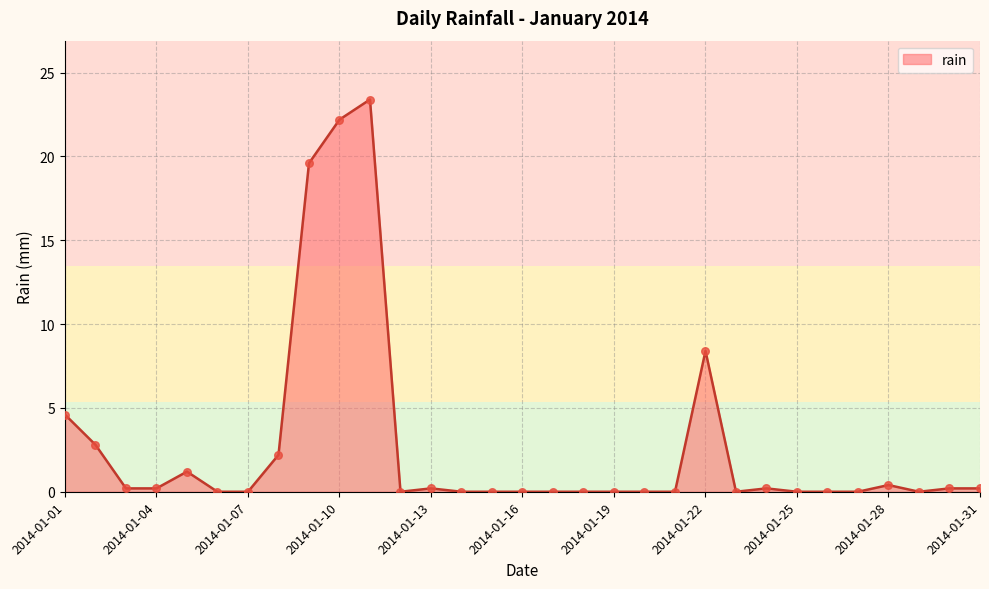

What is the greatest value displayed?

23.4